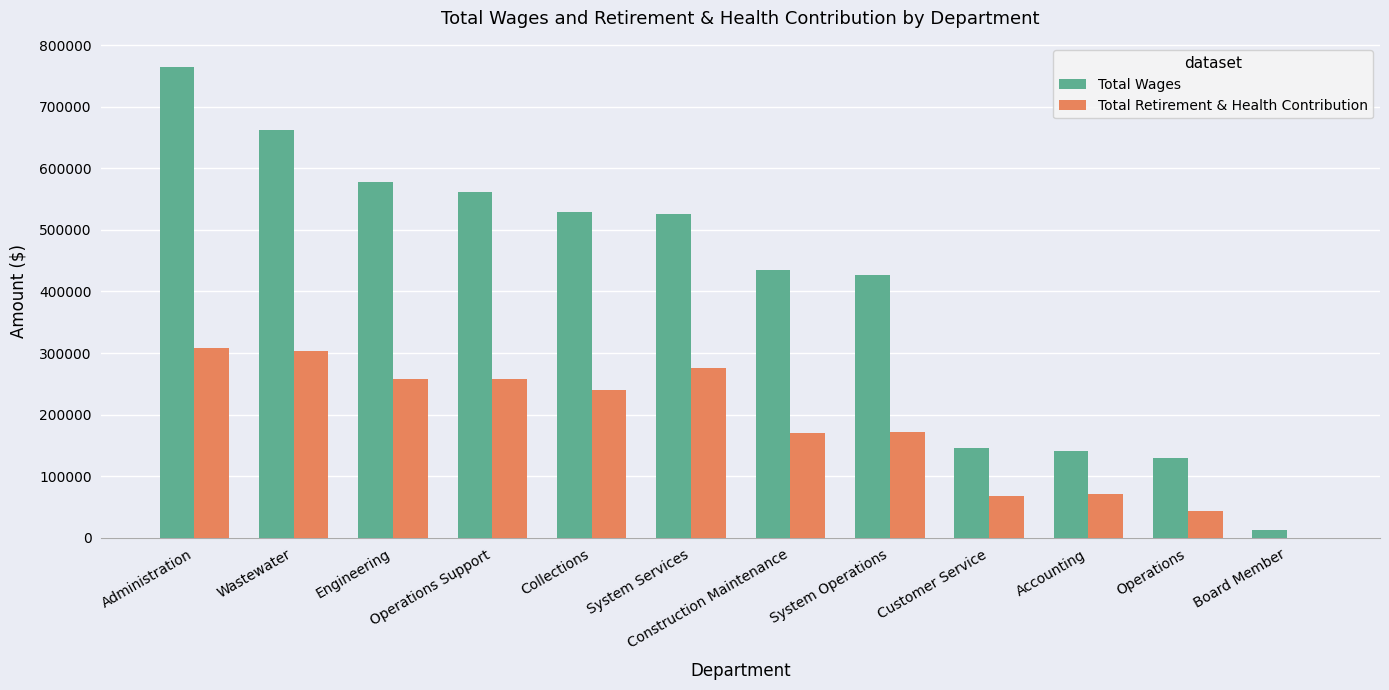

Between Collections and Operations, which series saw the biggest shift?

Total Wages